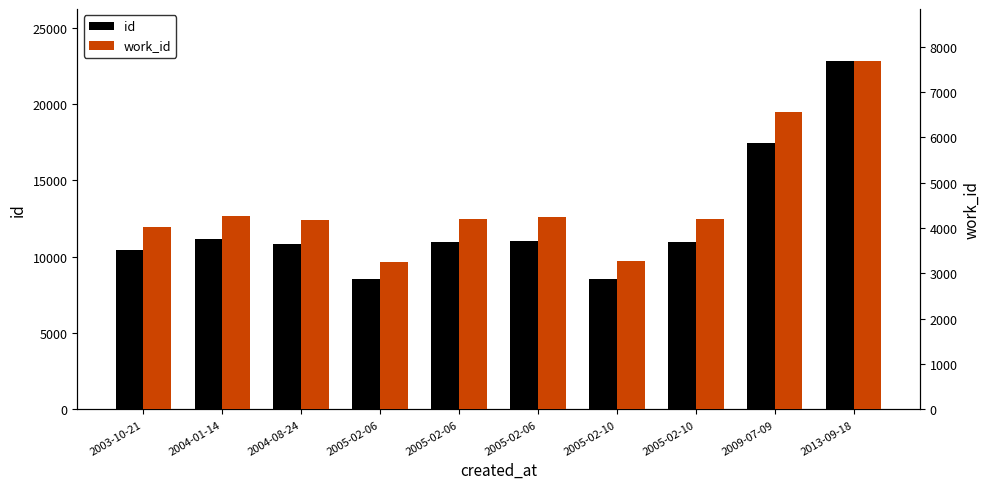

Reading right to left, list all the values displayed in this chart.

id: 22798	17454	10960	8526	11034	10959	8517	10857	11147	10426
work_id: 7682	6572	4209	3267	4242	4209	3259	4185	4269	4024